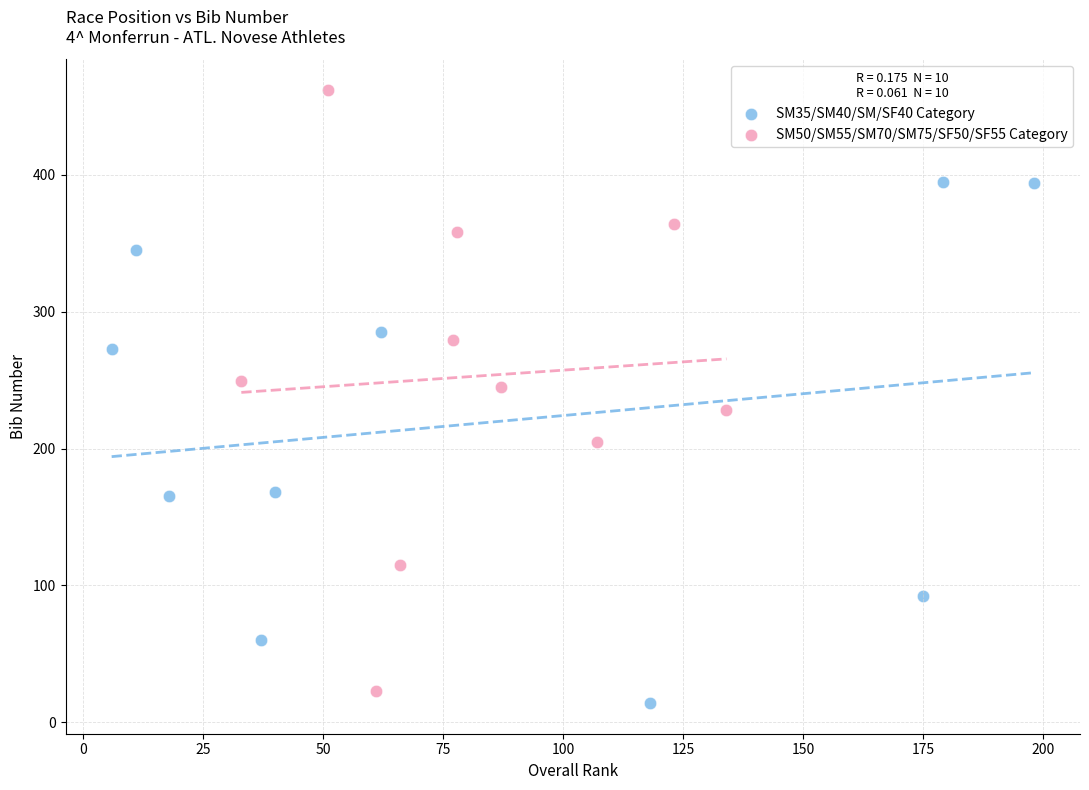

Which series contains the highest Y value?

SM50/SM55/SM70/SM75/SF50/SF55 Category